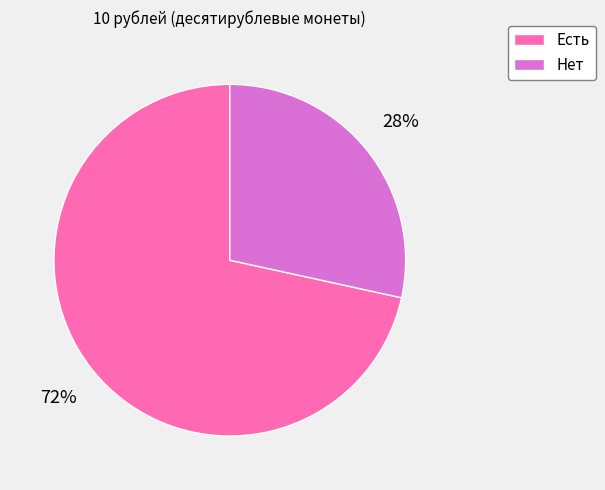

How many slices are in this pie chart?

2